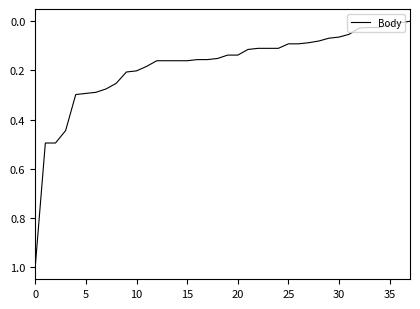

What is the sum of all values?

6.9